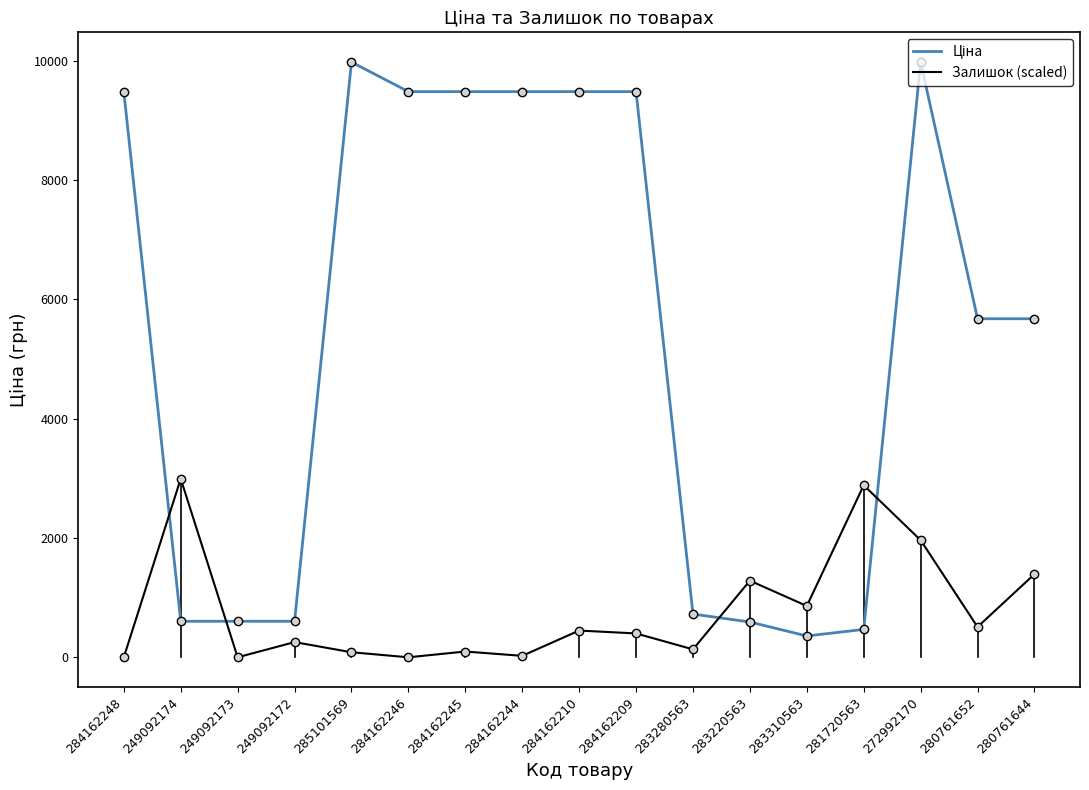

The value of Залишок (scaled) at 281720563 is 594.5. True or false?

False